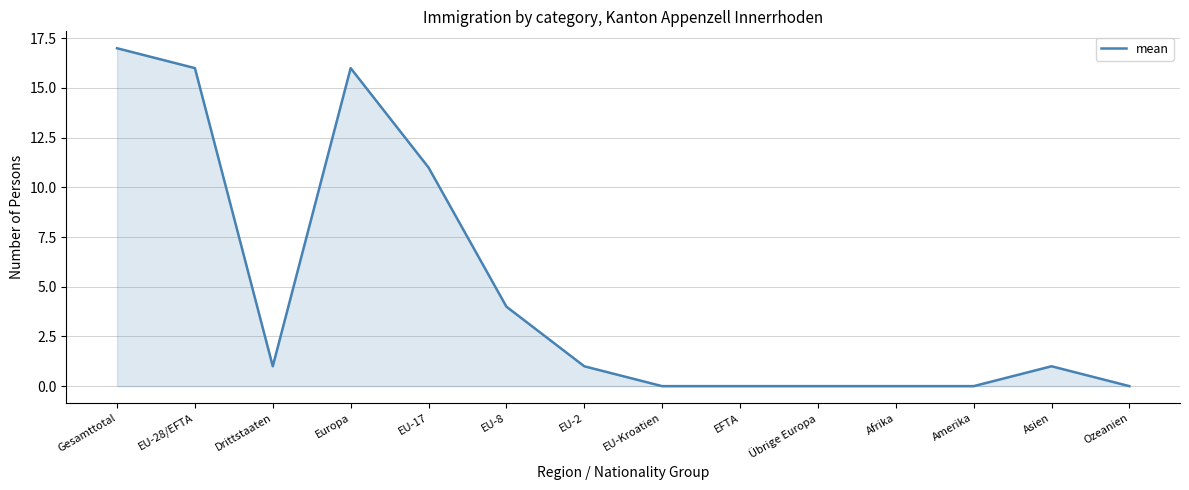

Where is the first local maximum?

Europa